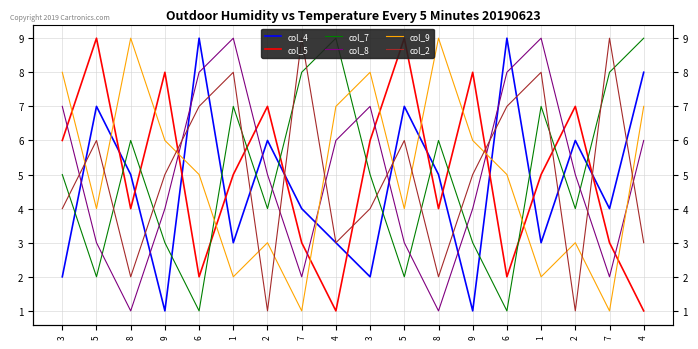

What is the difference between the col_5 values at 2 and 5?

2